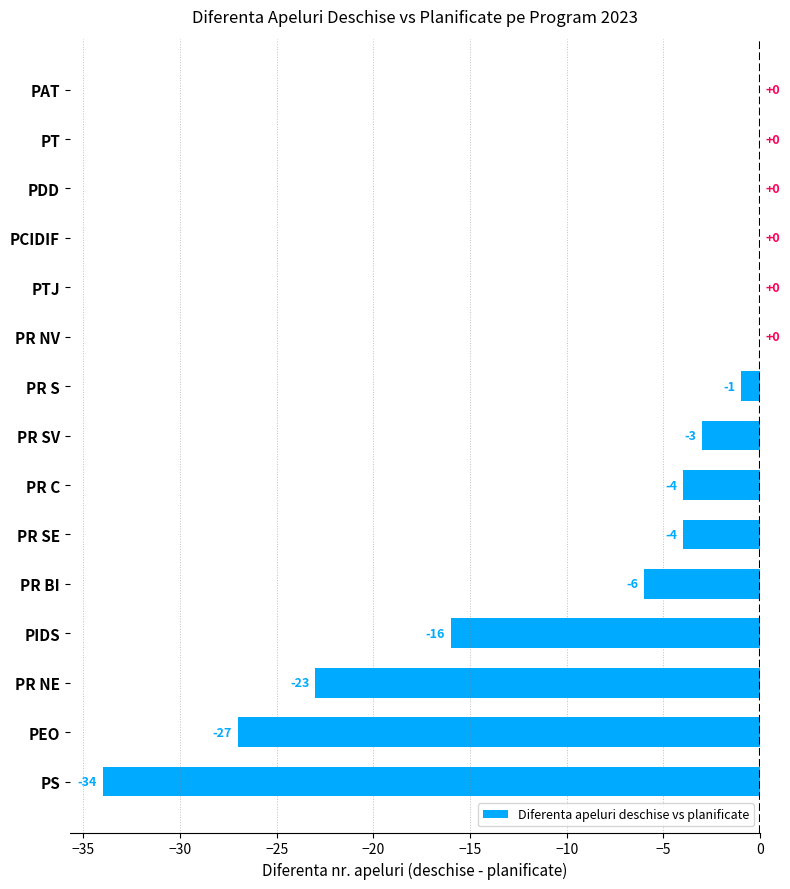

Between PR SV and PR NE, which is larger?

PR SV